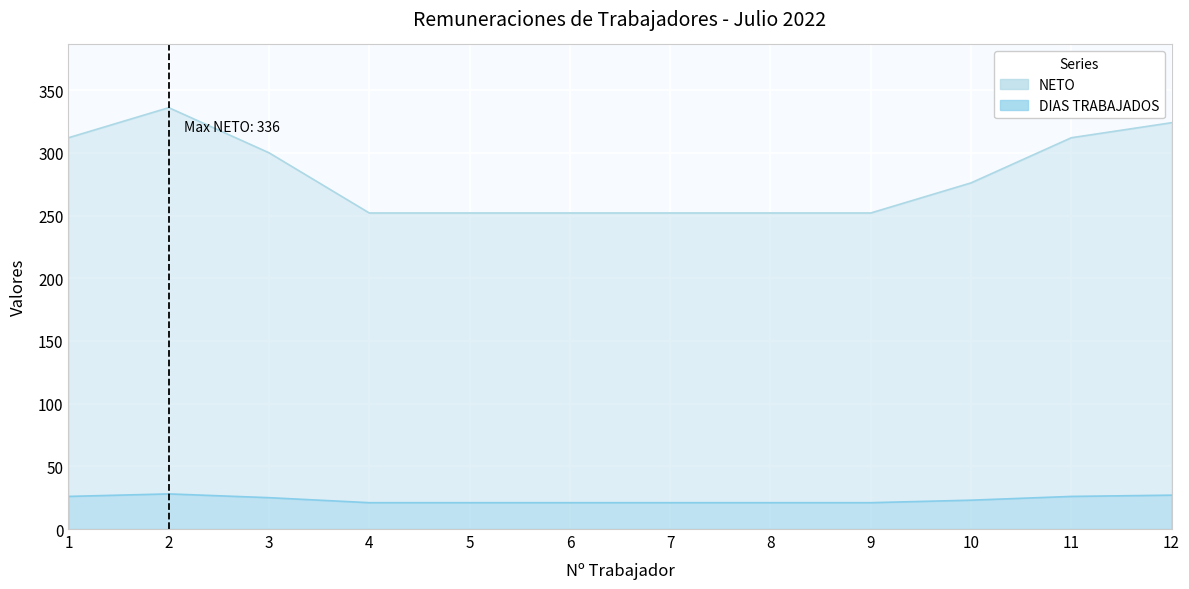

List the series in order of their peak value, lowest first.

DIAS TRABAJADOS, NETO